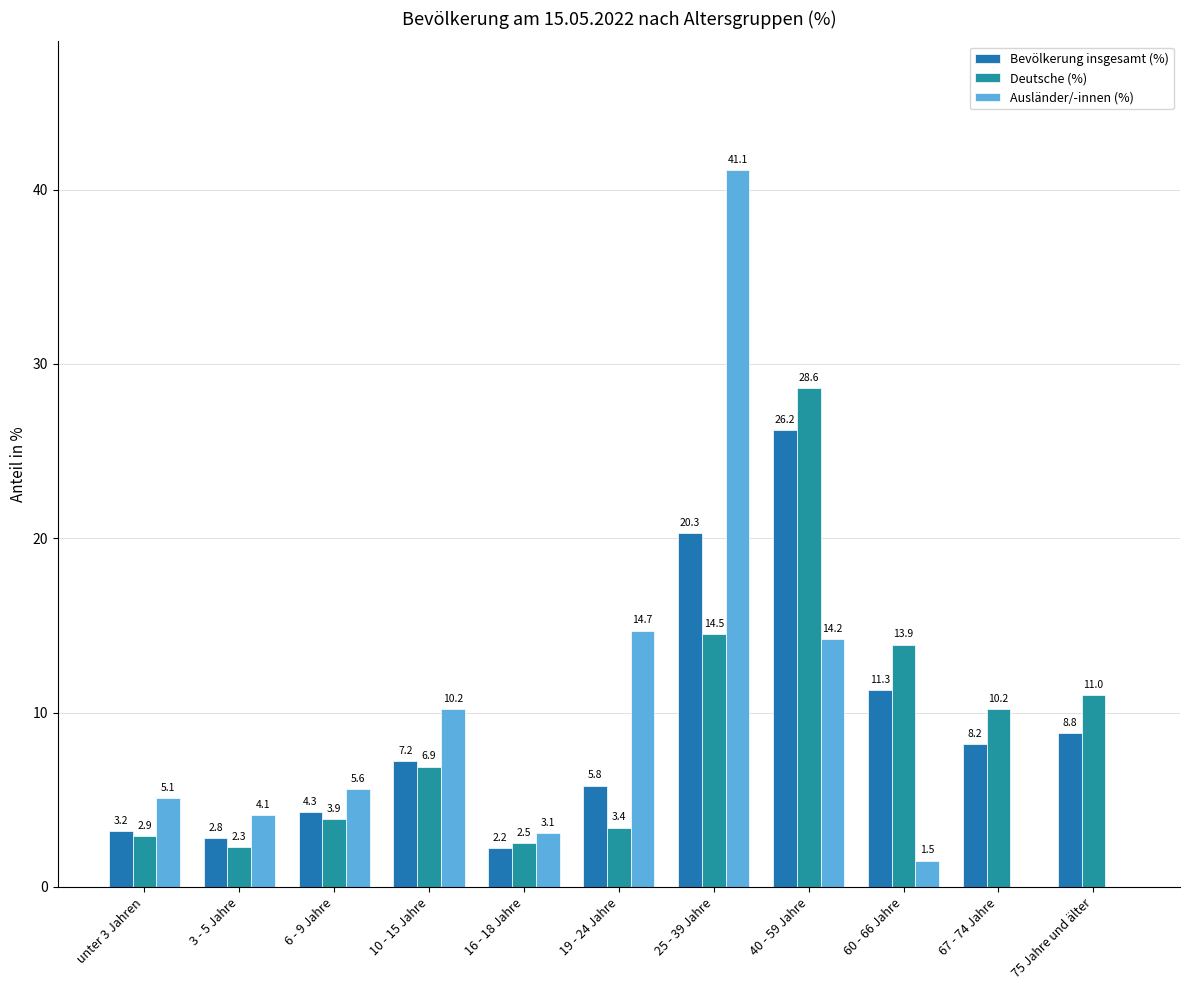

Which series has the largest range (max minus min)?

Ausländer/-innen (%)